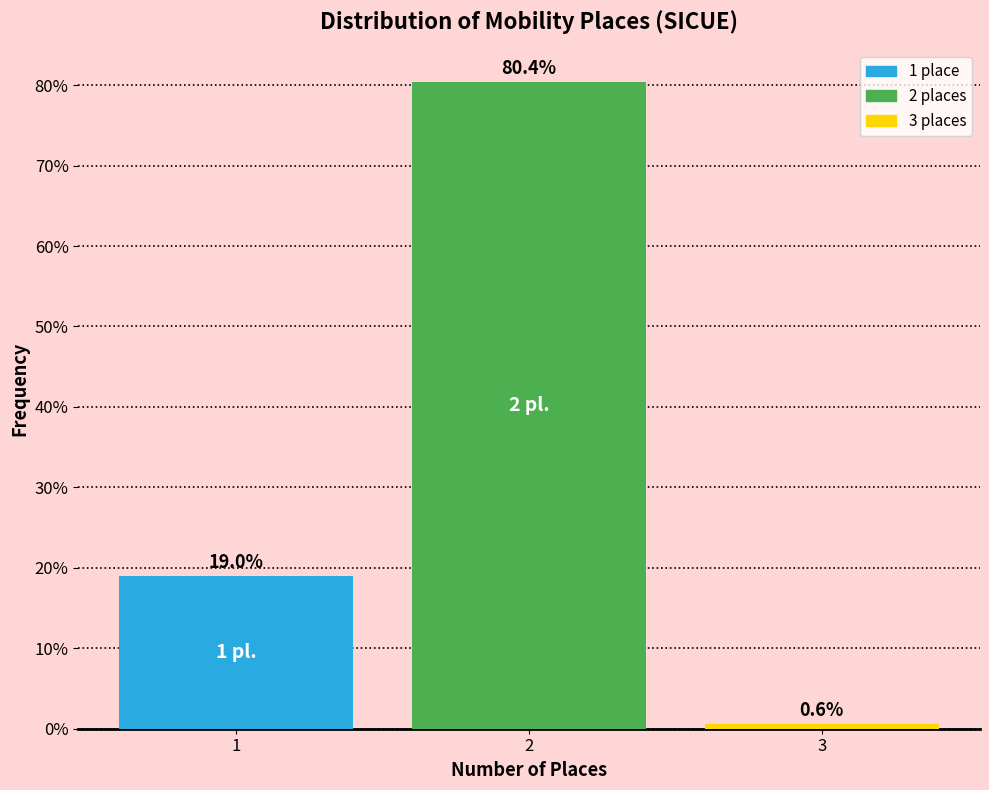

Reading left to right, extract all data points from this chart.

1=19.0	2=80.4	3=0.6